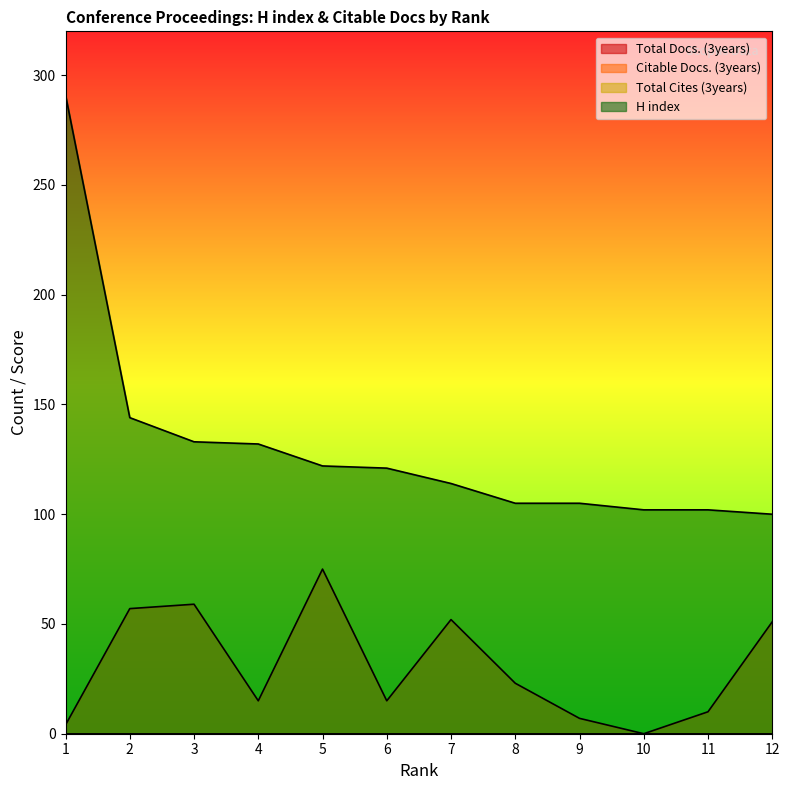

Reading left to right, extract all data points from this chart.

Citable Docs. (3years): 4	57	59	15	75	15	52	23	7	0	10	51
H index: 291	144	133	132	122	121	114	105	105	102	102	100